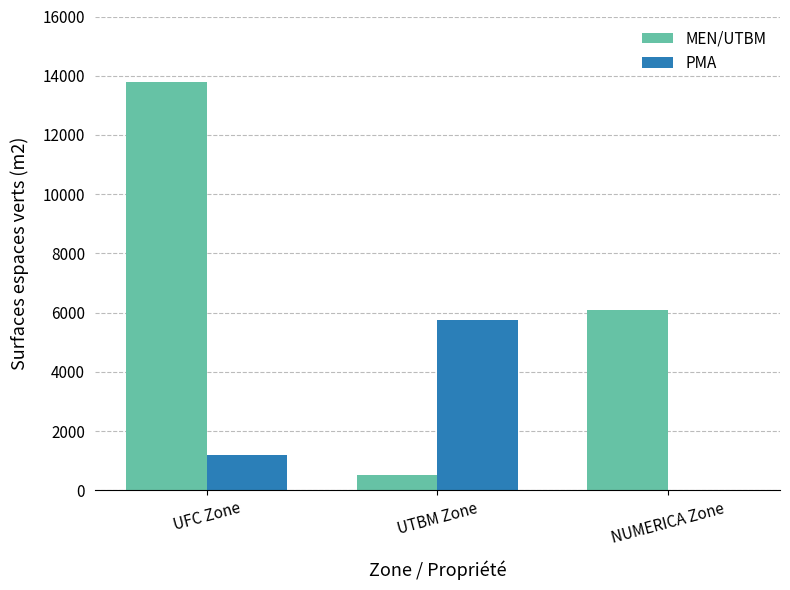

Which series has the widest spread of values?

MEN/UTBM